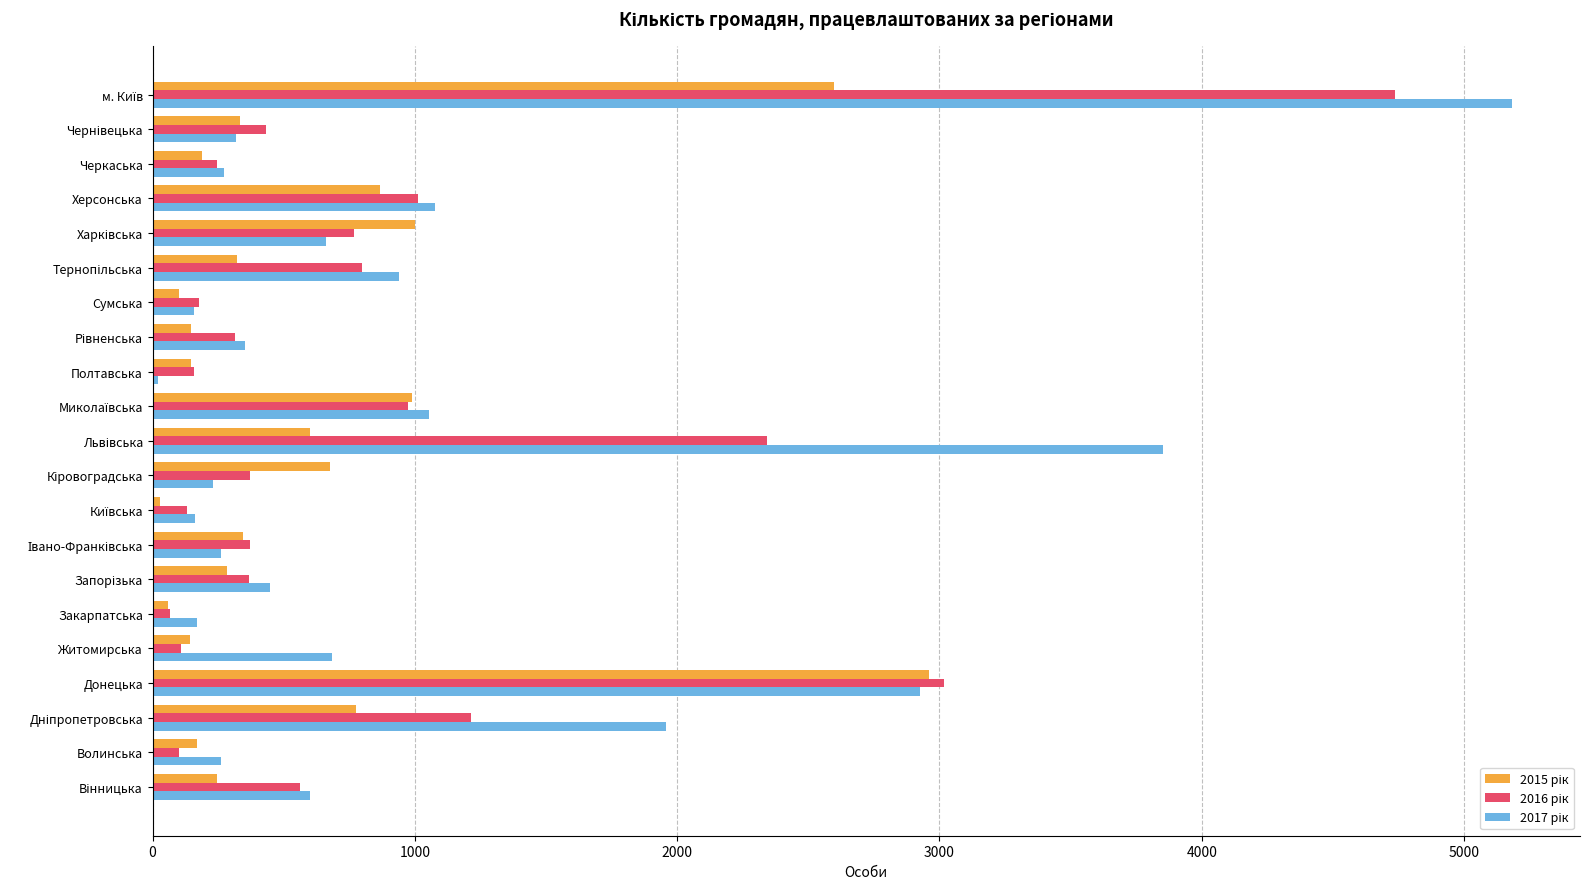

What is the difference between the highest and lowest values at Херсонська?

209